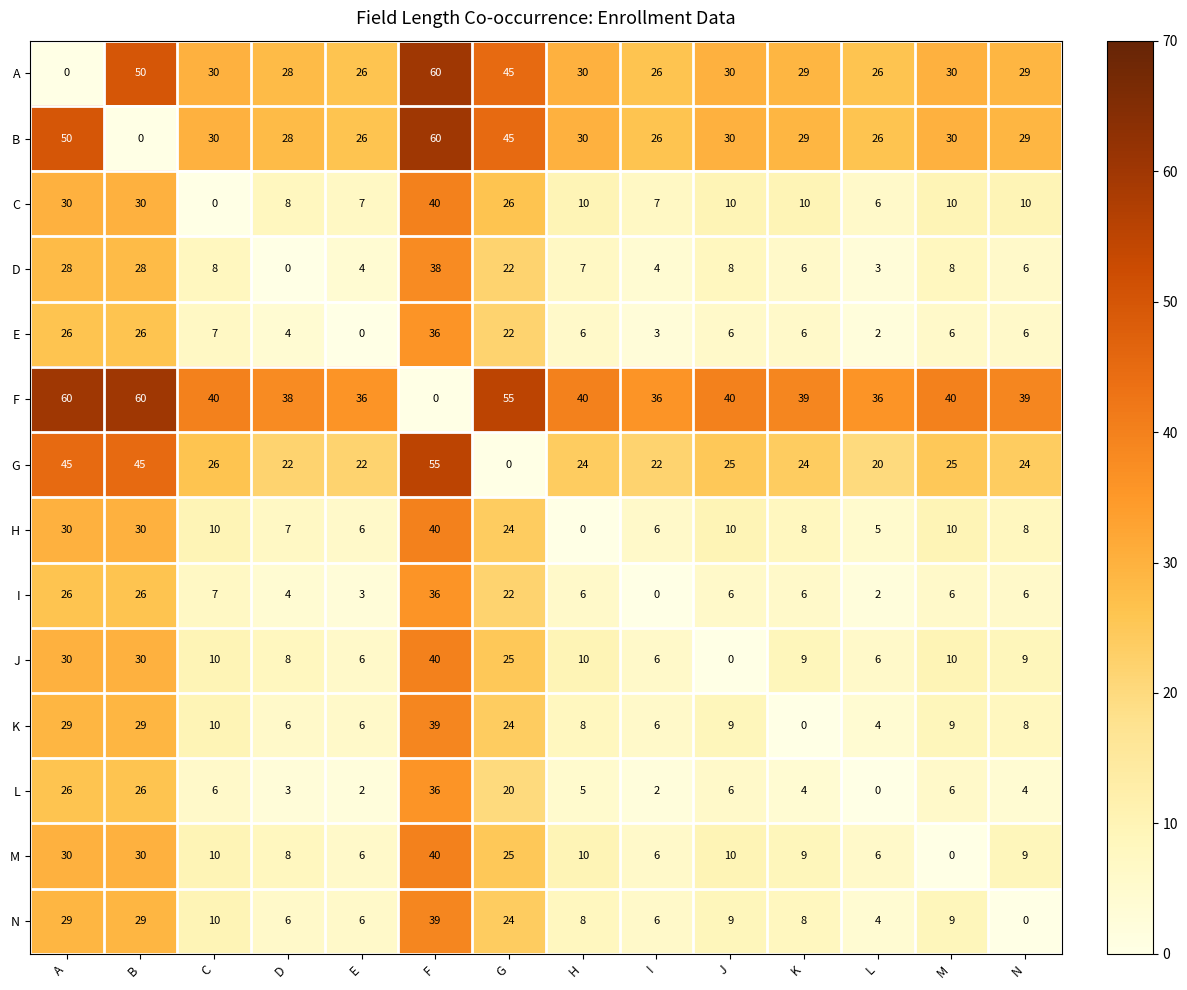

What is the sum of all B values?

439